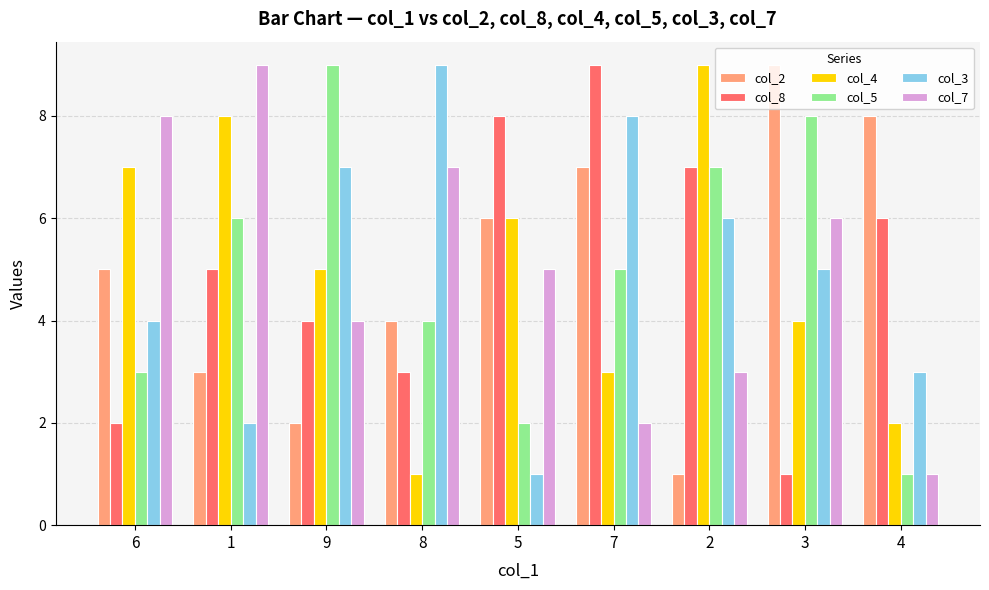

How many bars are there in each group?

6